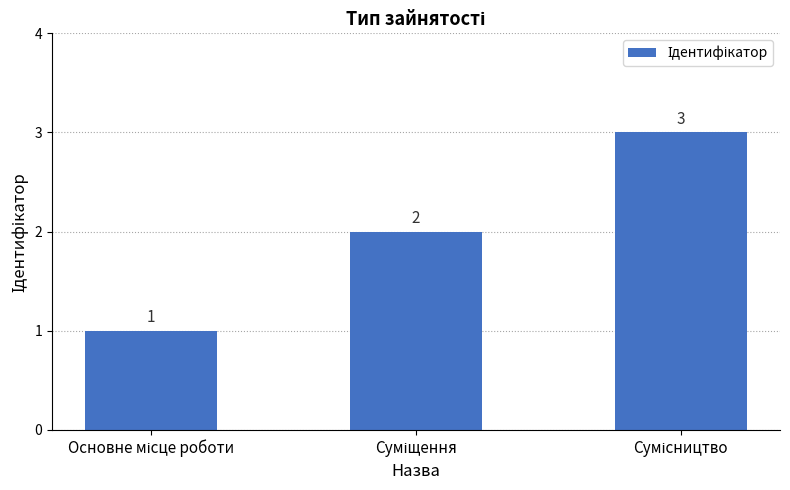

What is the value of the 2nd bar from the left?

2